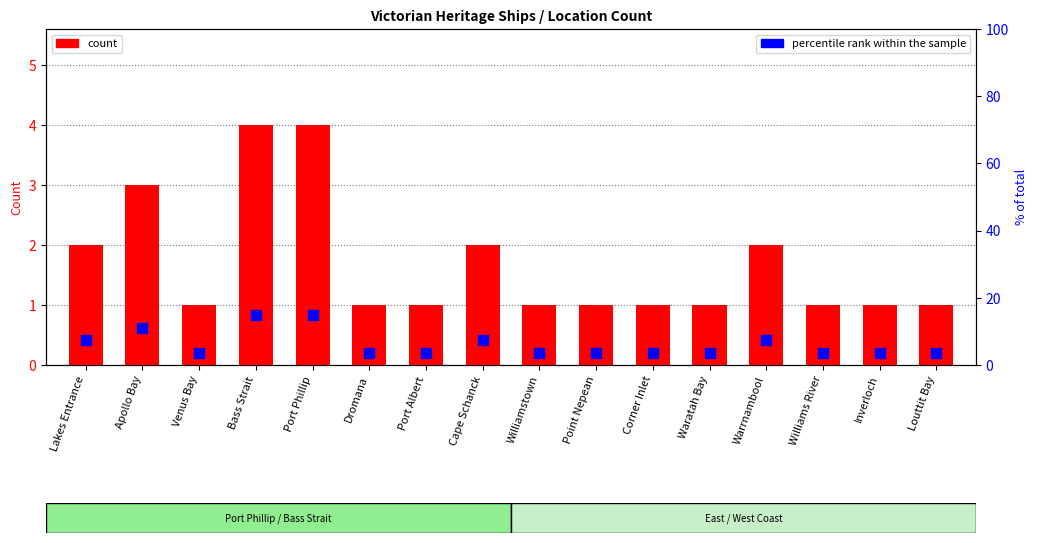

Which series reaches the maximum Y coordinate?

percentile rank within the sample